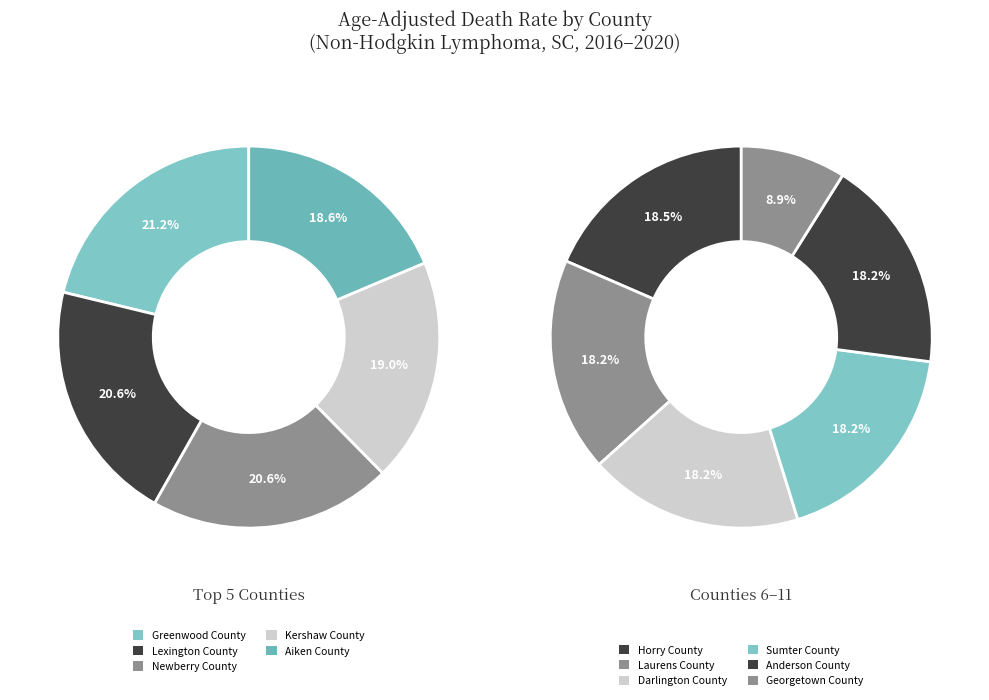

What is the largest slice in the pie chart?

Greenwood County